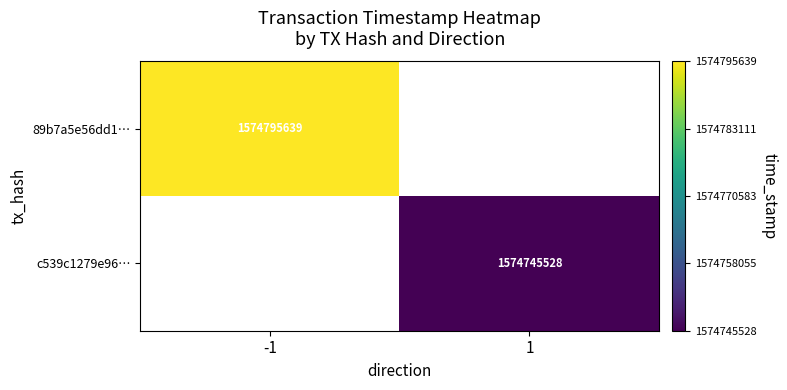

The value of c539c1279e96… at 1 is 2400299588. True or false?

False